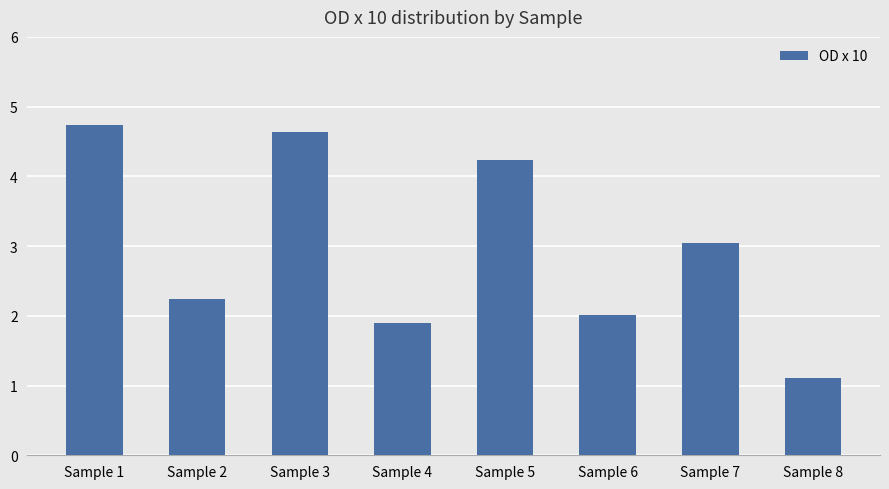

What is the greatest value displayed?

4.7